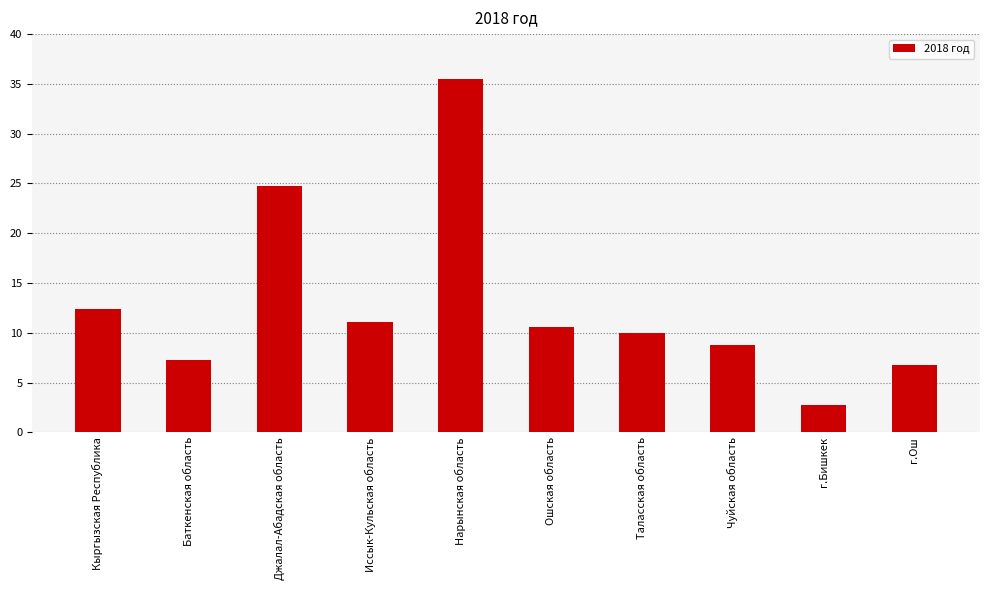

Reading right to left, transcribe all the data shown in this chart.

г.Ош=6.8	г.Бишкек=2.8	Чуйская область=8.8	Таласская область=10.0	Ошская область=10.6	Нарынская область=35.5	Иссык-Кульская область=11.1	Джалал-Абадская область=24.7	Баткенская область=7.3	Кыргызская Республика=12.4